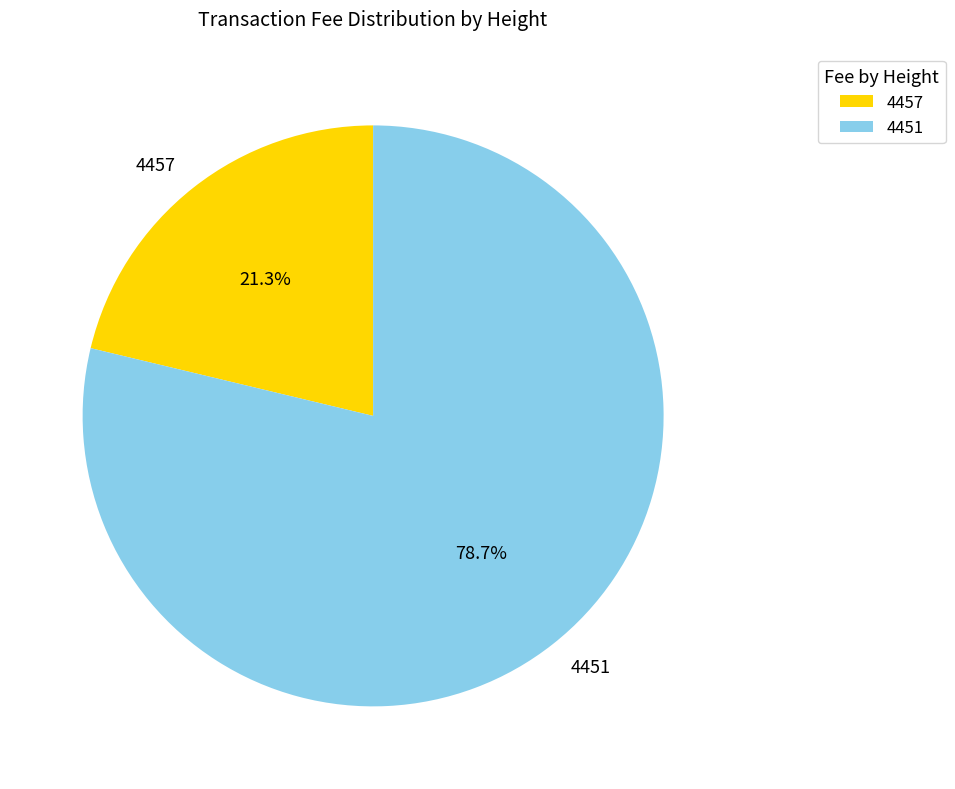

What is the largest slice in the pie chart?

4451